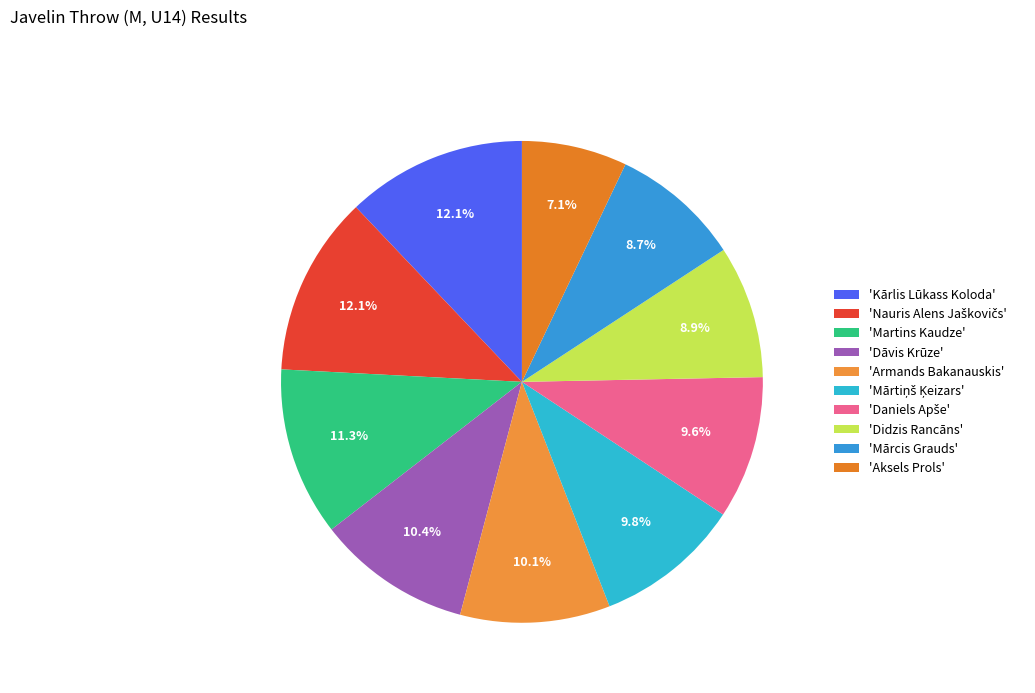

Does any single category account for the majority?

No